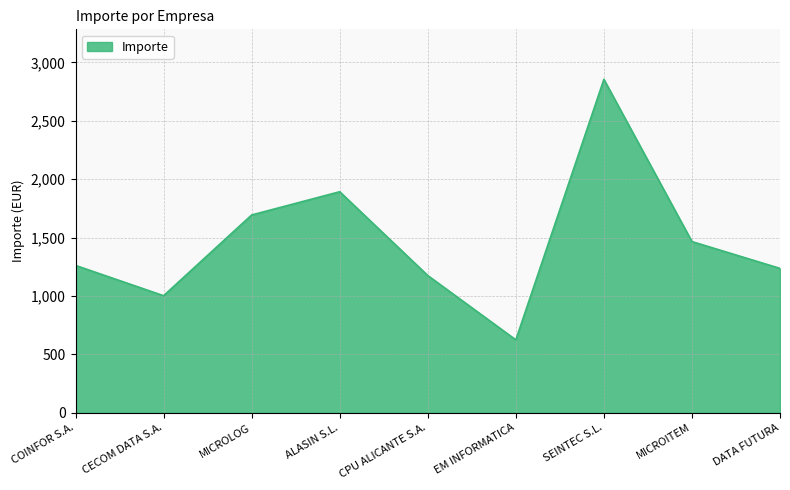

How many lines are shown in the chart?

1